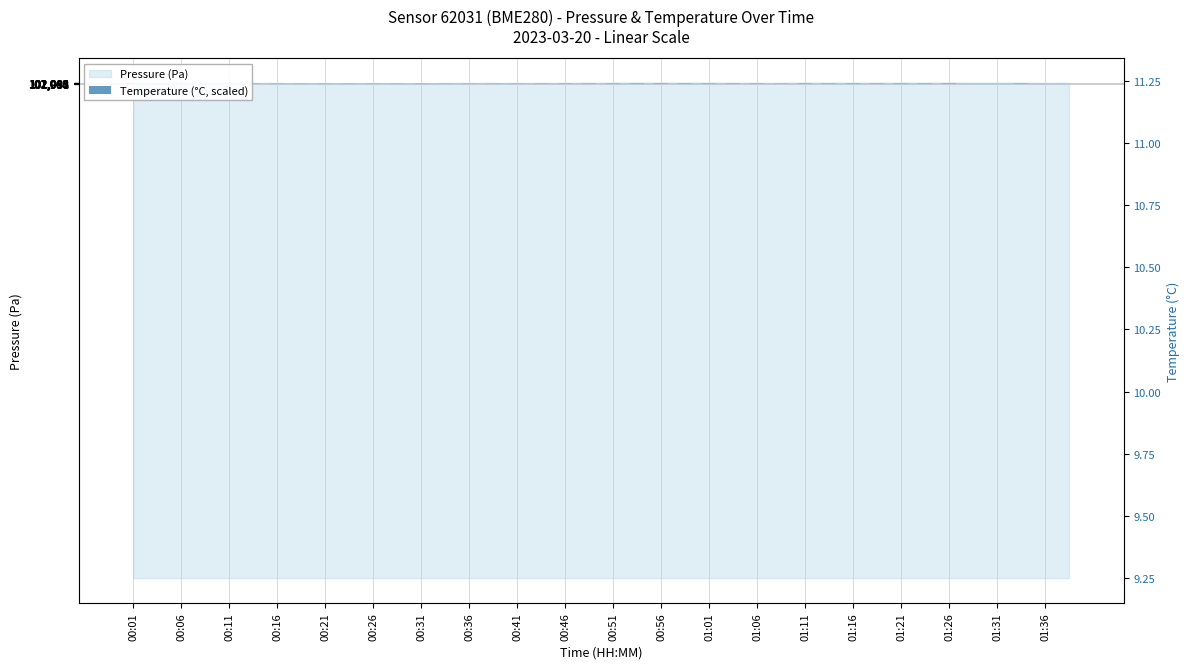

How many data points does each series have?

40